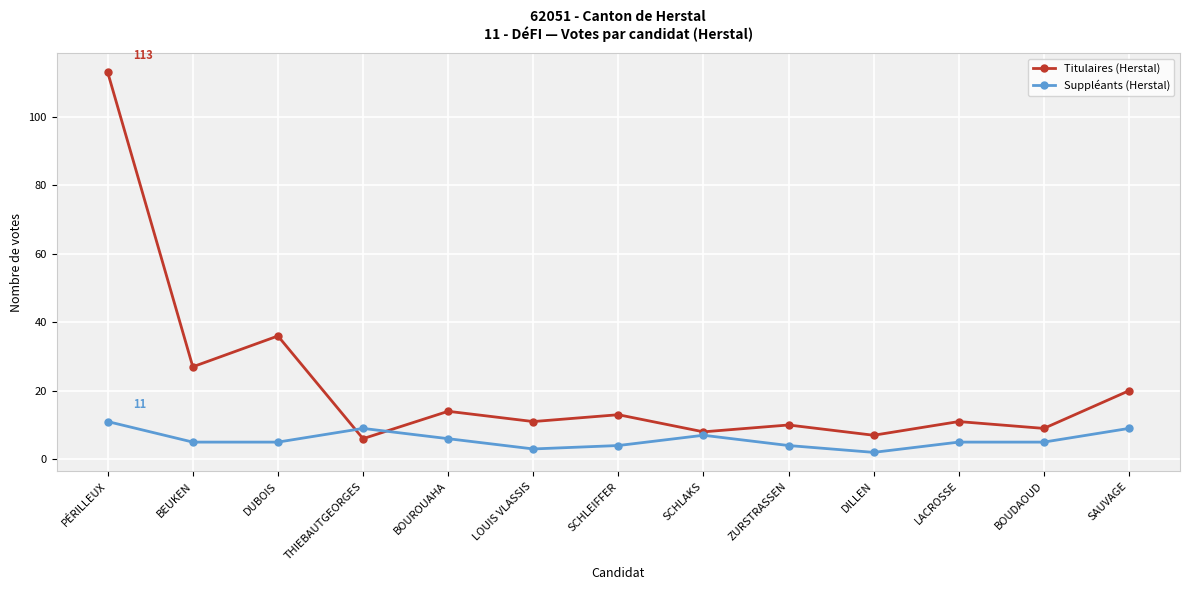

What is the value of the Titulaires (Herstal) point at the 1st from the left?

113